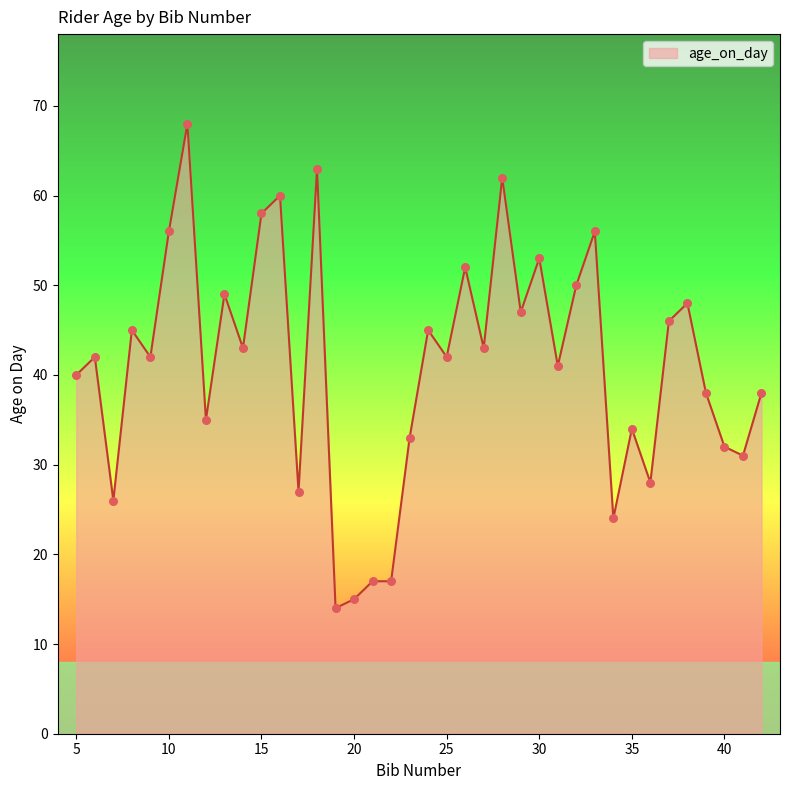

What is the smallest value displayed?

14